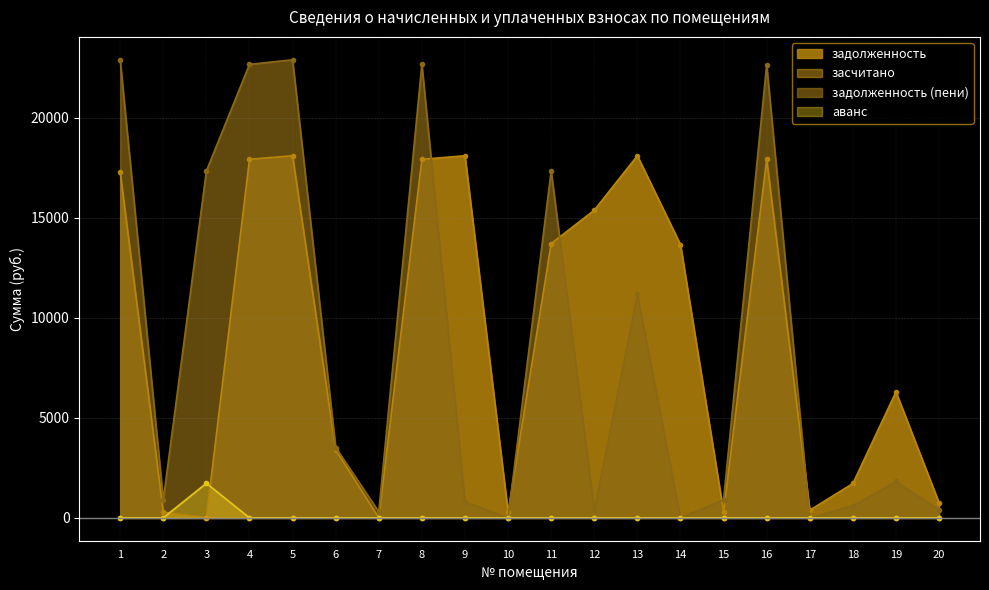

What is the average value of the аванс series?

86.4